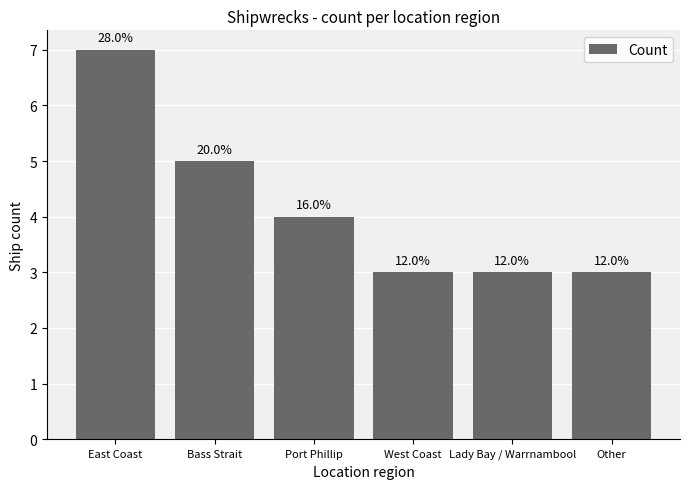

Does the chart contain stacked bars?

No